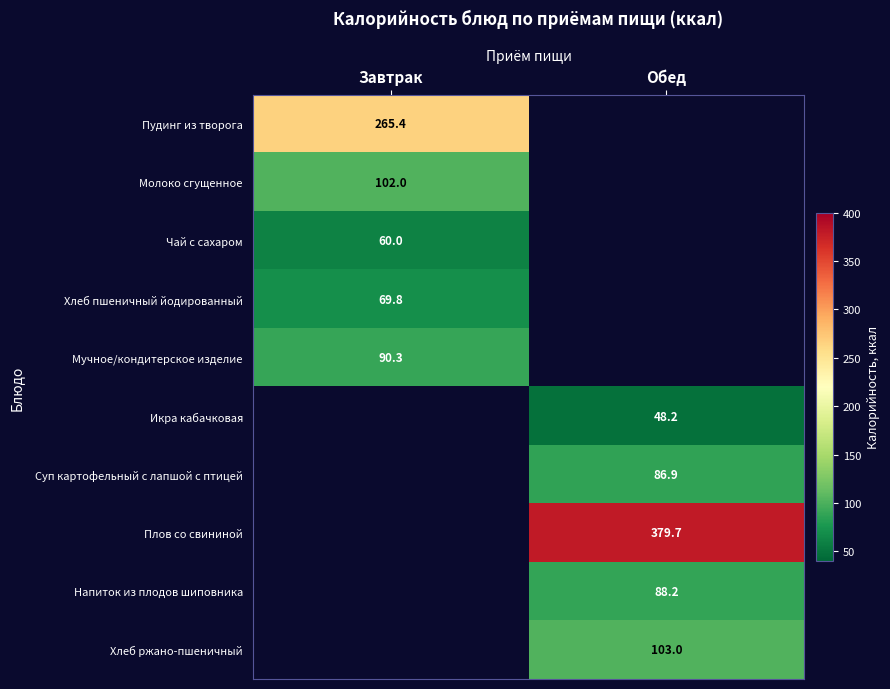

True or false: Хлеб пшеничный йодированный has a value of 69.8 at Завтрак.

True